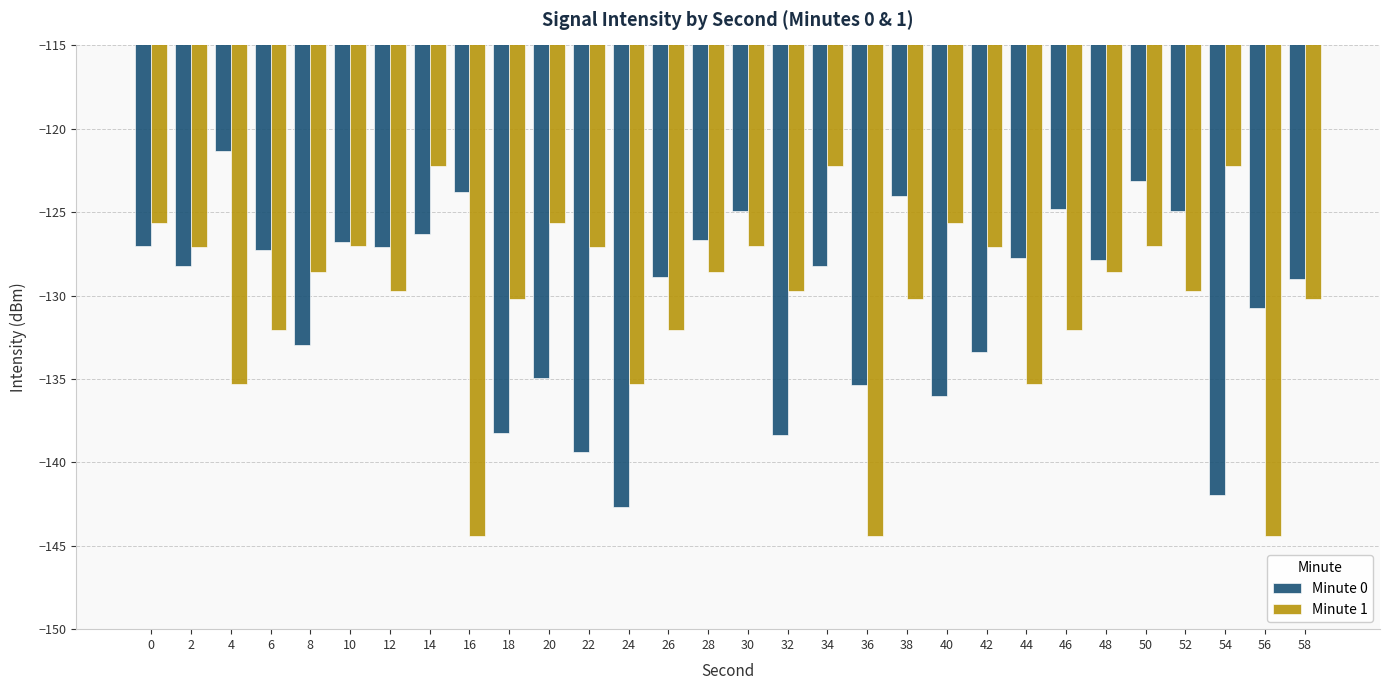

What is the minimum value shown in the chart?

-144.4